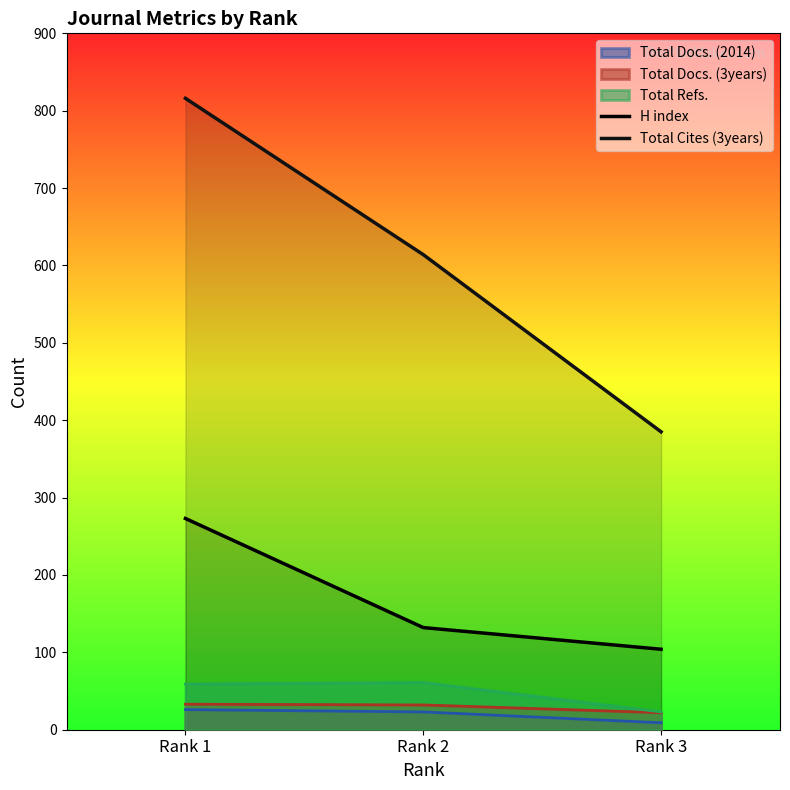

What is the difference between the Total Cites (3years) values at Rank 1 and Rank 3?

431